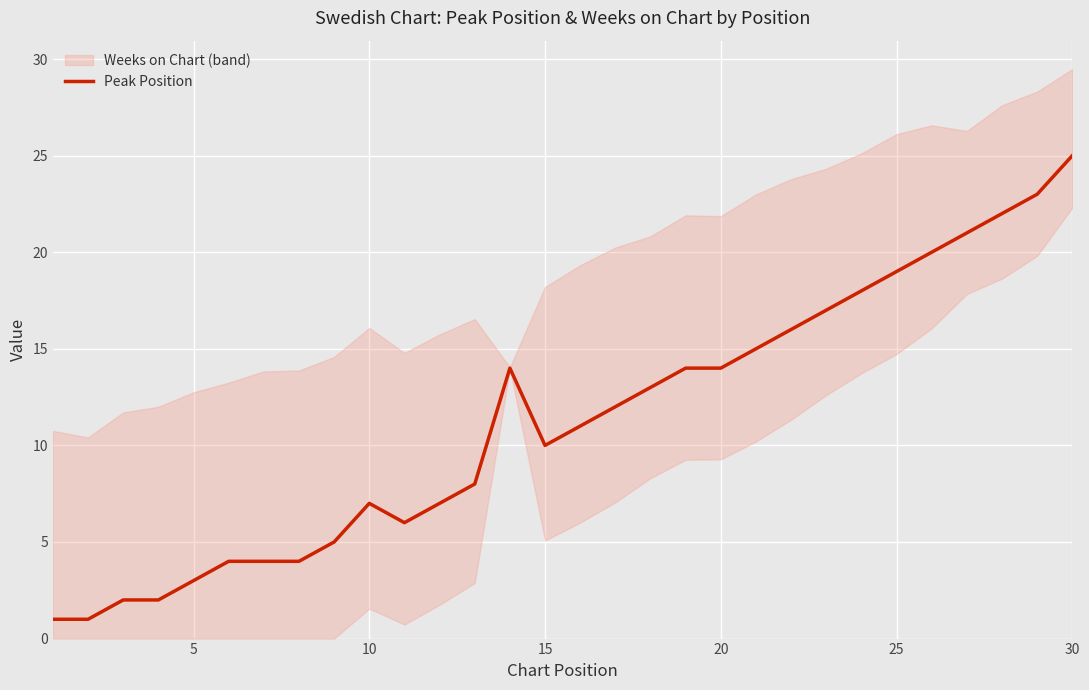

What is the highest value of the Peak Position series?

25